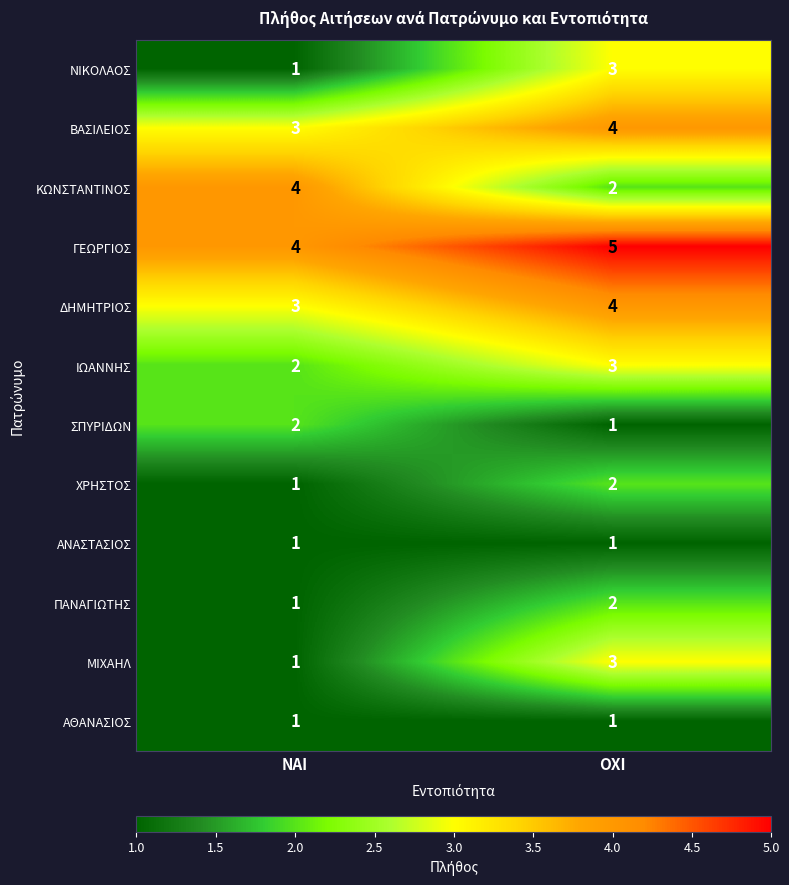

Which category has the highest value in the ΠΑΝΑΓΙΩΤΗΣ series?

ΟΧΙ